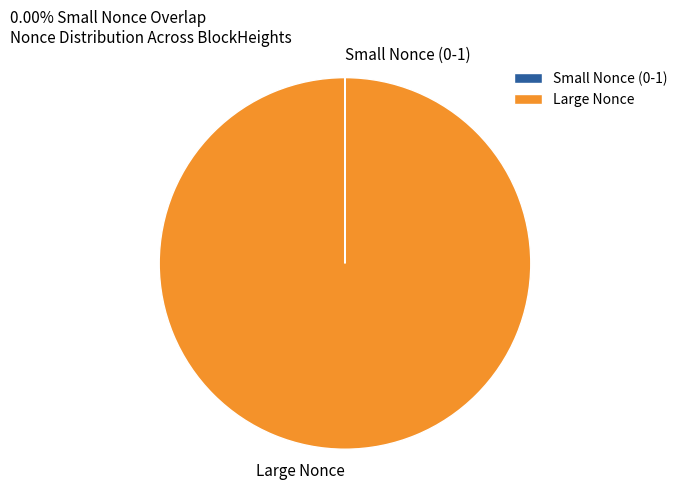

Which slice is the largest?

Large Nonce